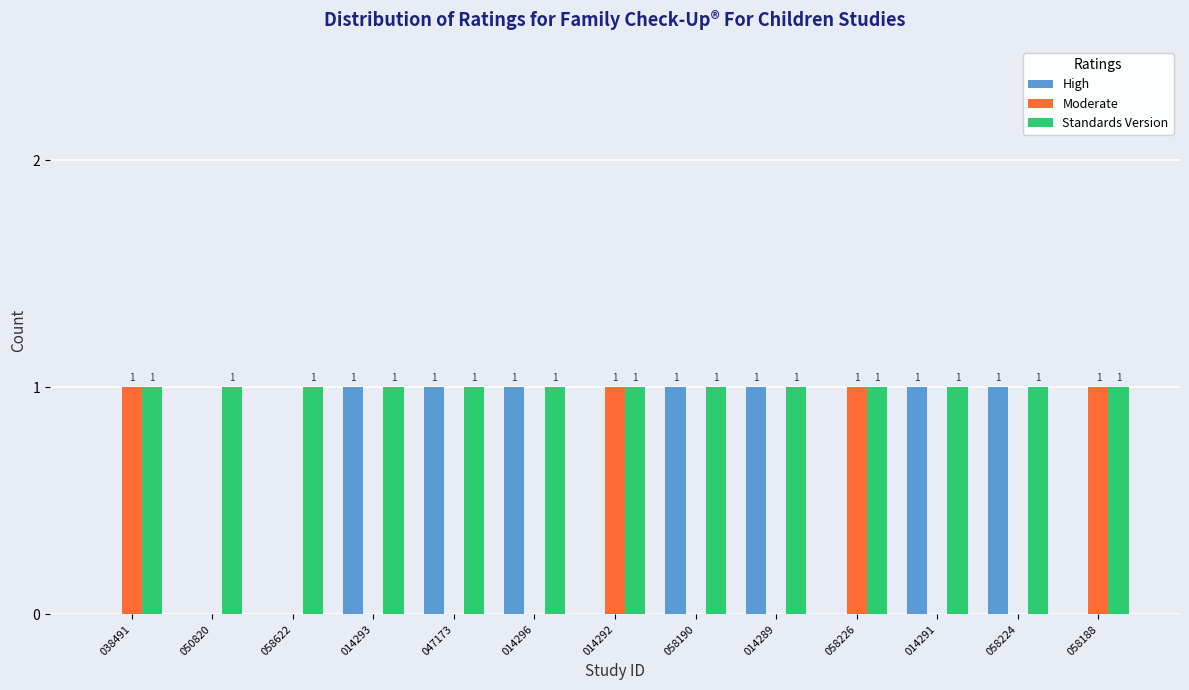

Between 058622 and 058224, which series saw the biggest shift?

High